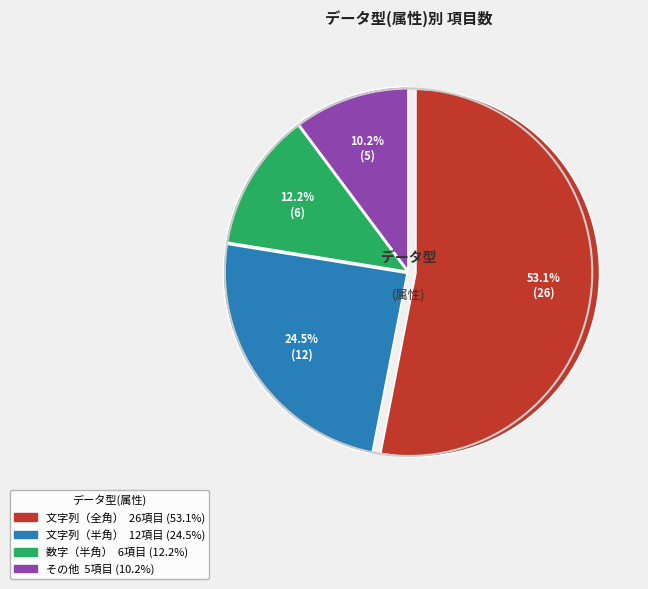

True or false: 文字列（半角） accounts for 10% of the total.

False